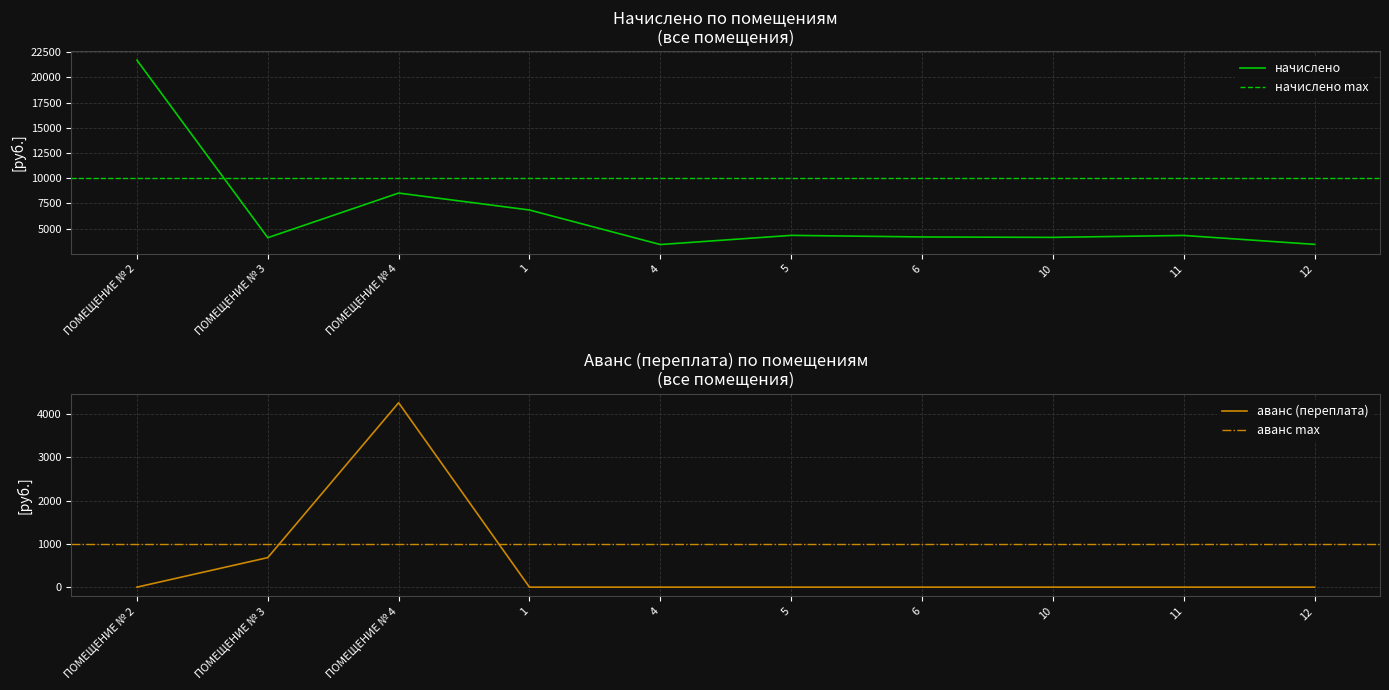

True or false: начислено and аванс (переплата) cross at least once.

False